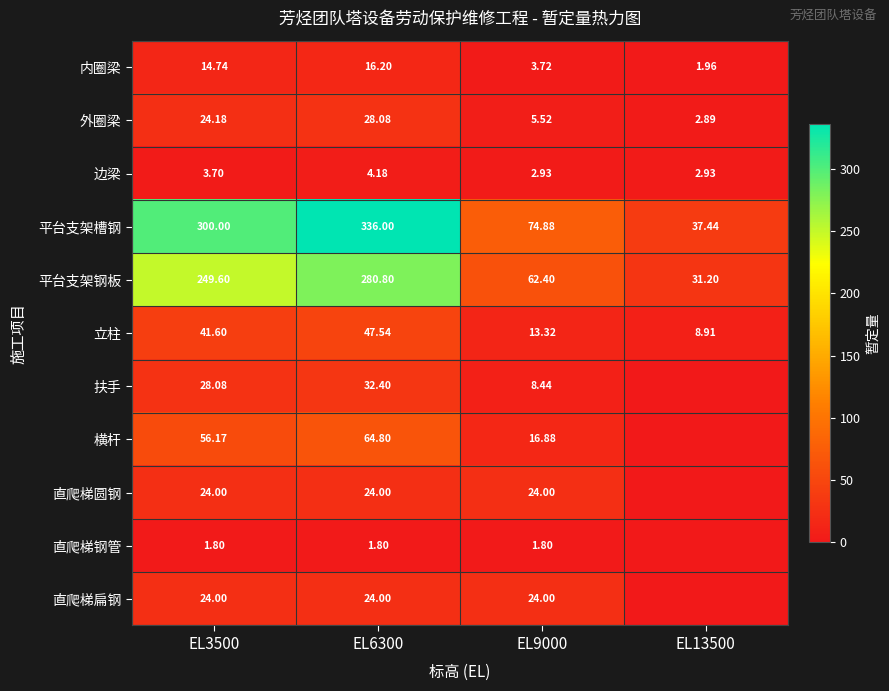

Which has a higher value, EL13500 or EL3500?

EL3500